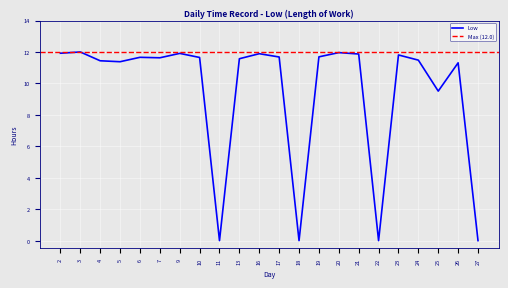

List the labels in order of value, smallest first.

11, 18, 22, 27, 25, 26, 5, 4, 24, 13, 7, 10, 6, 17, 19, 23, 21, 16, 9, 2, 20, 3